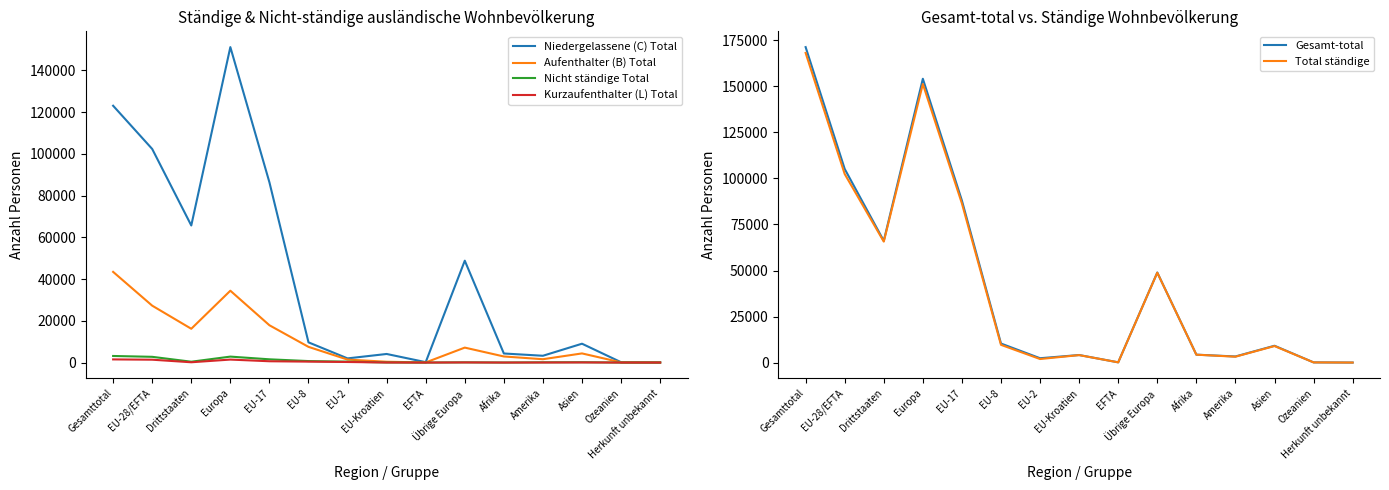

Is the value of Aufenthalter (B) Total at EU-8 greater than the value of Nicht ständige Total at Gesamttotal?

Yes